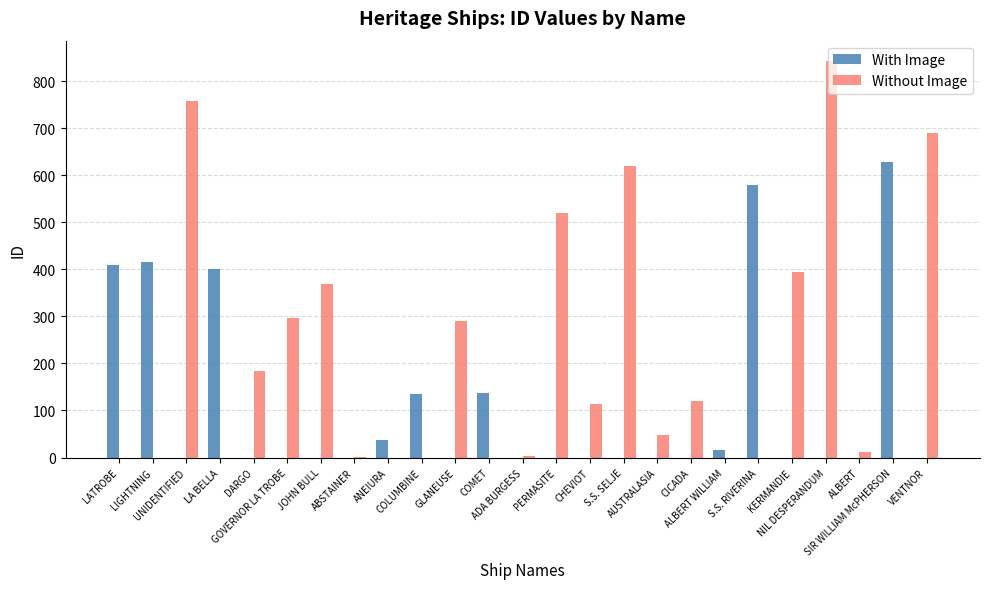

What is the sum of all With Image values?

2760